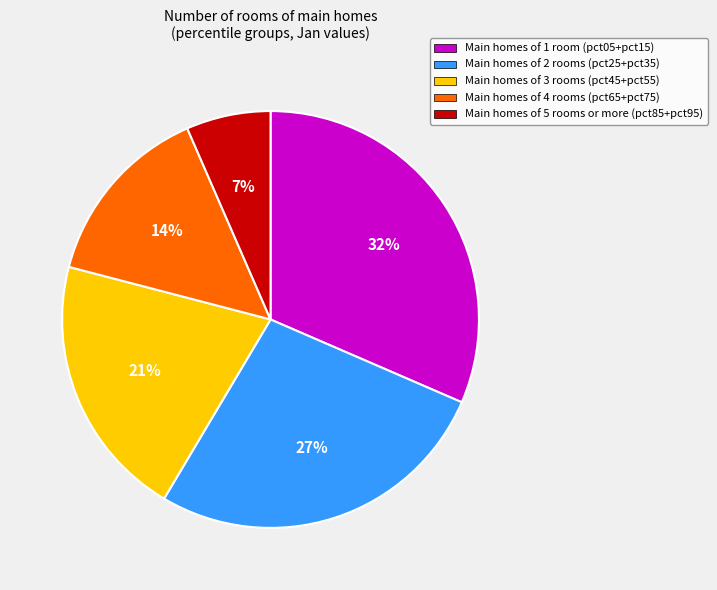

Combined, do Main homes of 2 rooms (pct25+pct35) and Main homes of 1 room (pct05+pct15) account for over 50%?

Yes